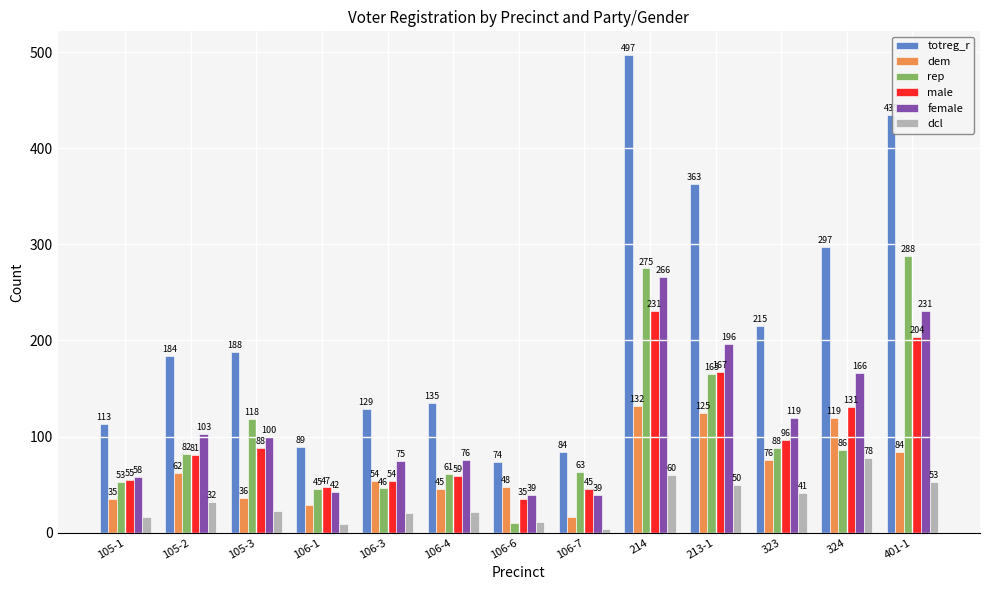

What is the label of the 6th bar from the left?

106-4